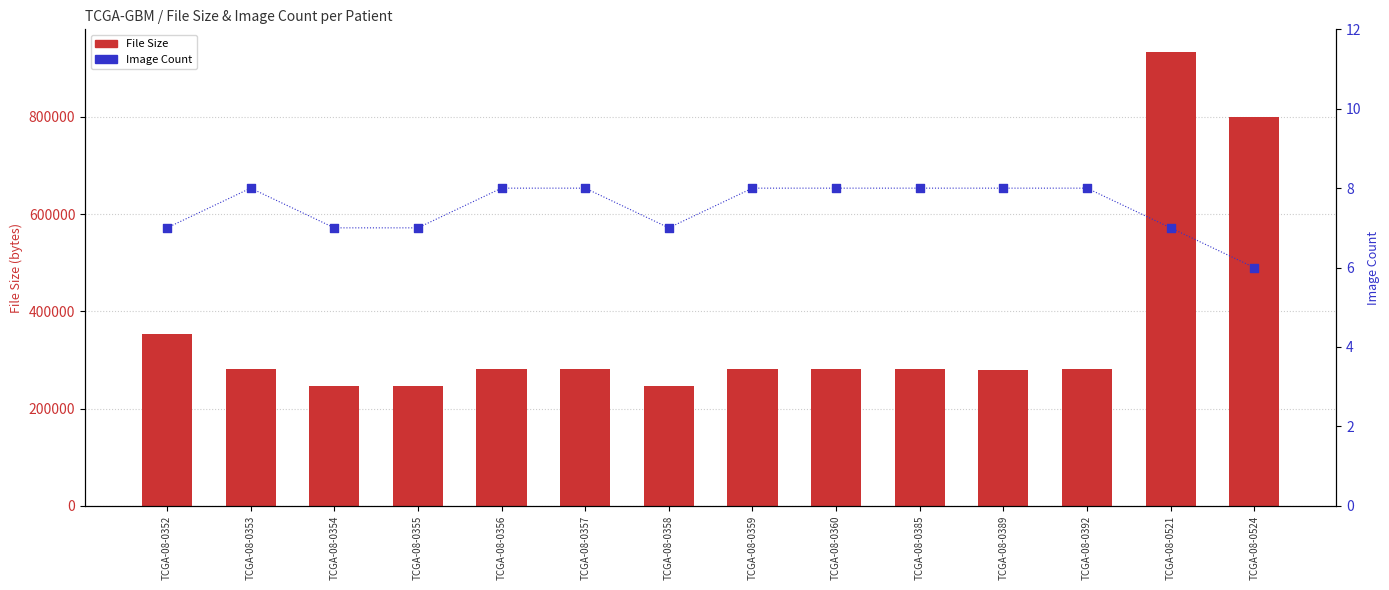

Which series has the largest total across all categories?

File Size